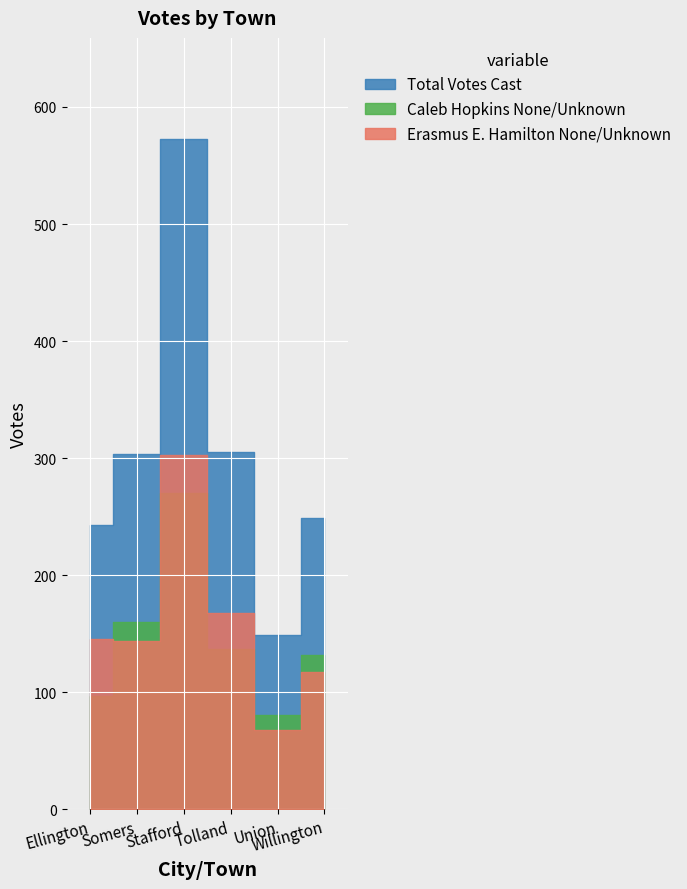

What is the label of the 6th point from the right?

Ellington